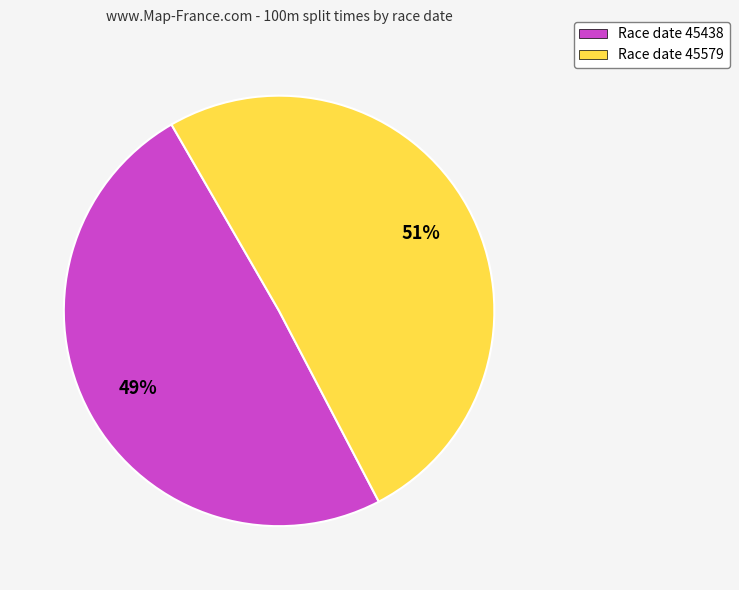

To the nearest percent, what is the average slice percentage?

50%